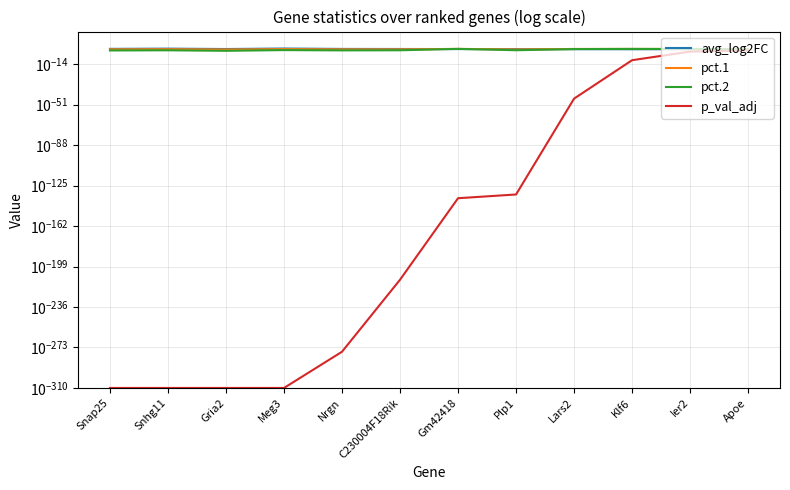

What is the label of the 12th point from the left?

Apoe